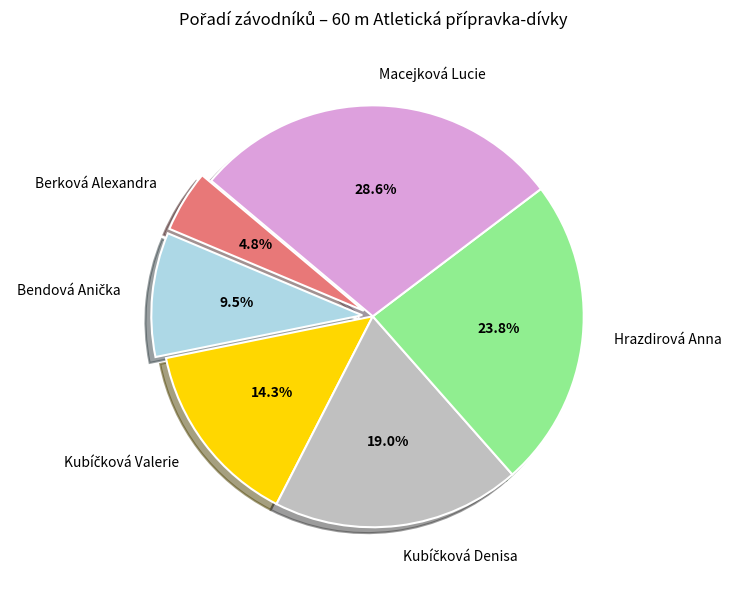

What is the ratio of the value at Macejková Lucie to the value at Berková Alexandra?

6.0